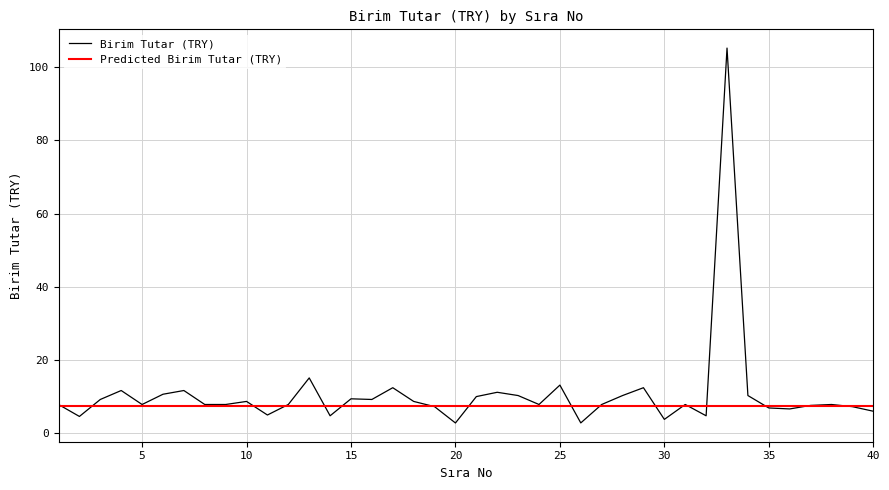

What are all the series names shown in the legend?

Birim Tutar (TRY), Predicted Birim Tutar (TRY)